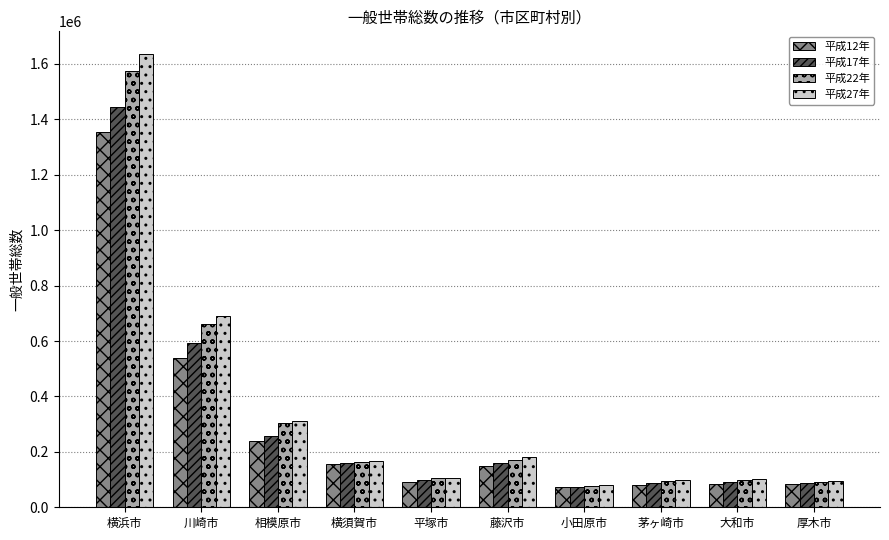

What is the total value across all series at 川崎市?

2482700